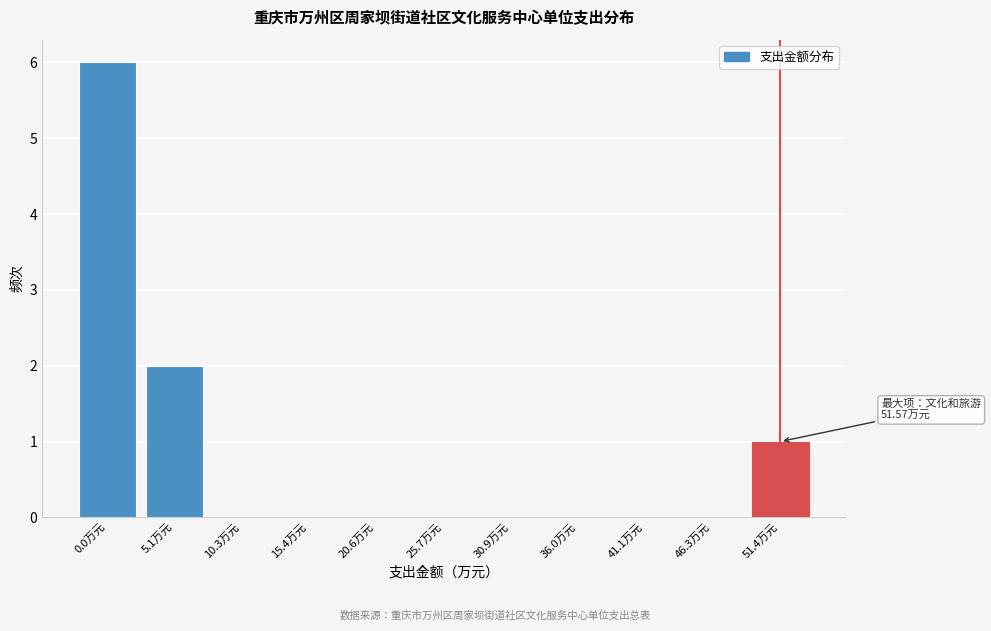

Reading left to right, transcribe all the data shown in this chart.

0.0万元=6	5.1万元=2	10.3万元=0	15.4万元=0	20.6万元=0	25.7万元=0	30.9万元=0	36.0万元=0	41.1万元=0	46.3万元=0	51.4万元=1